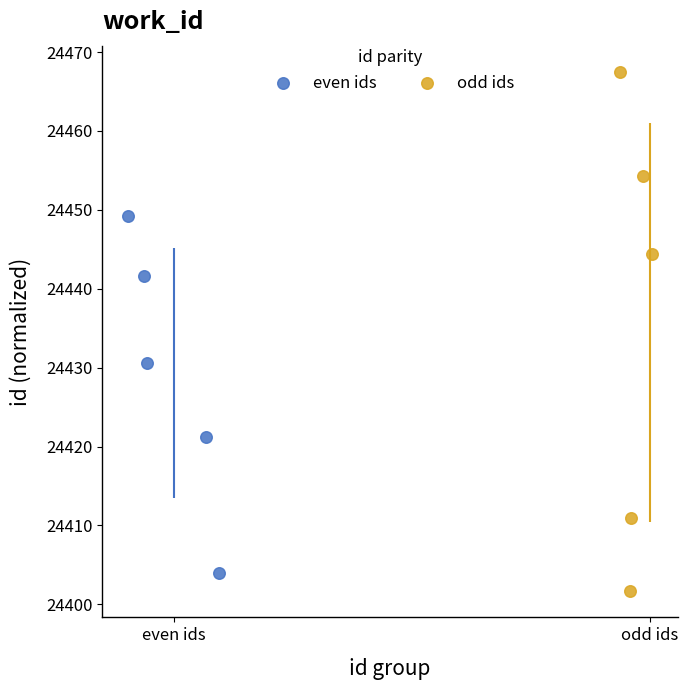

Which series contains the lowest Y value?

odd ids